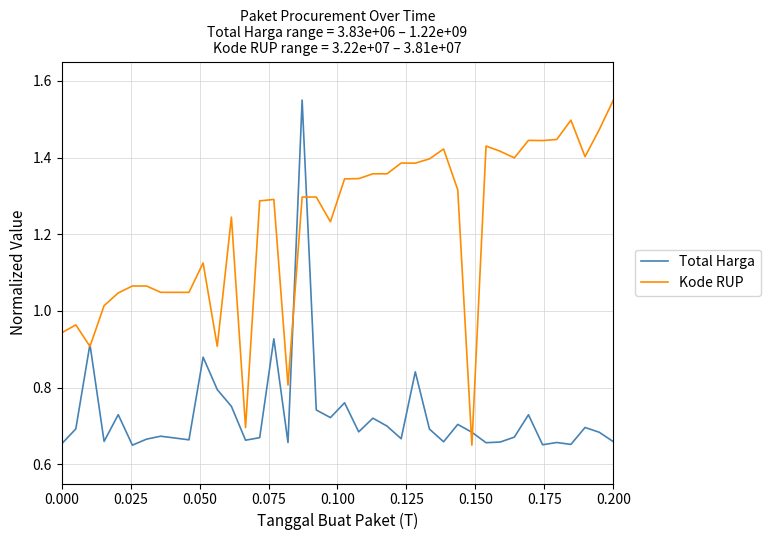

Which series has the largest total across all categories?

Kode RUP